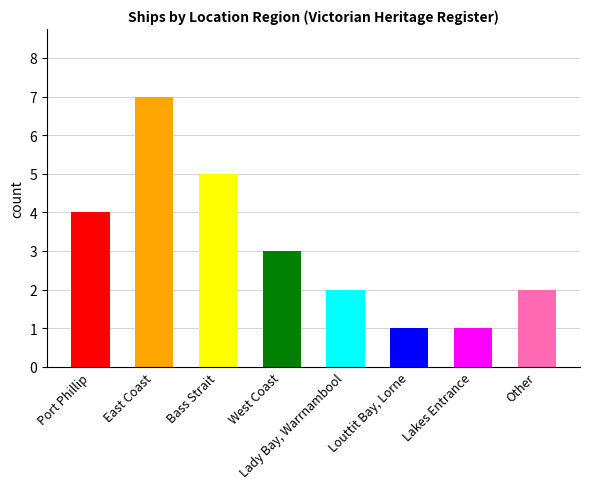

Count the values in the range 2 to 5.

5